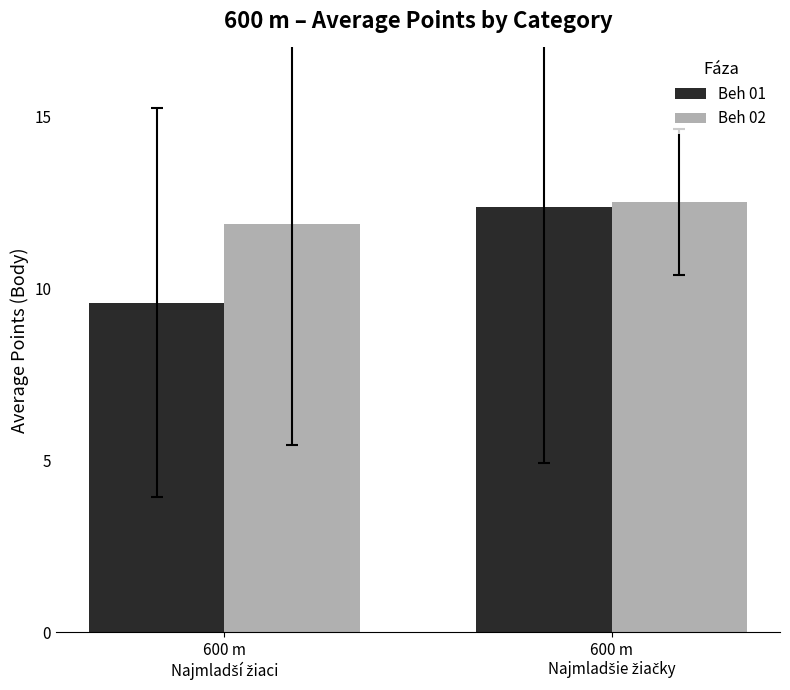

Are the bars grouped side by side (vs. stacked)?

Yes